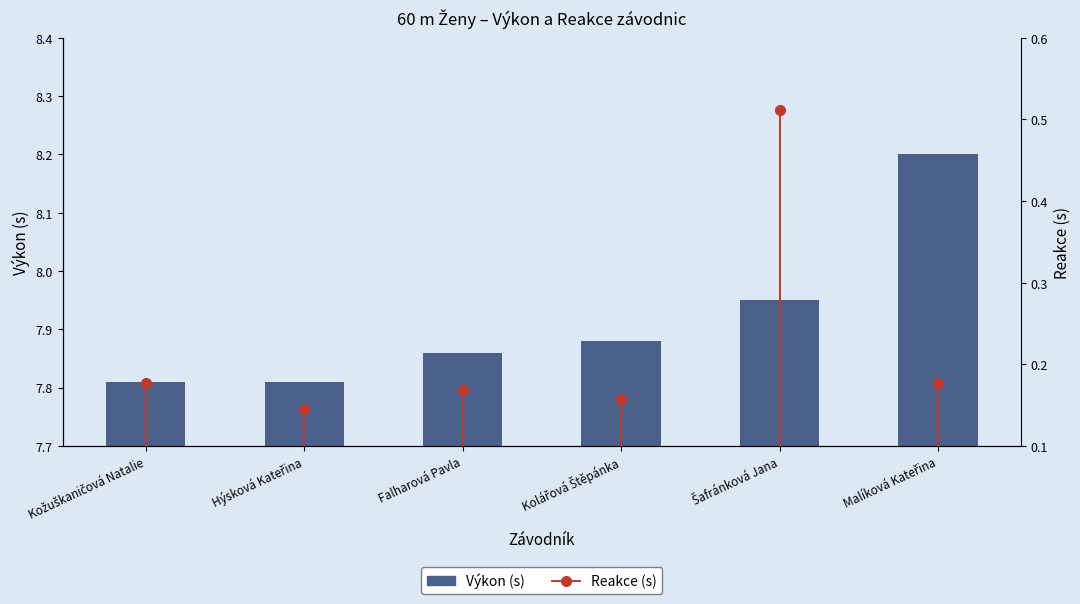

Approximately how many times larger is the value at Malíková Kateřina compared to Kožuškaničová Natalie?

1.0